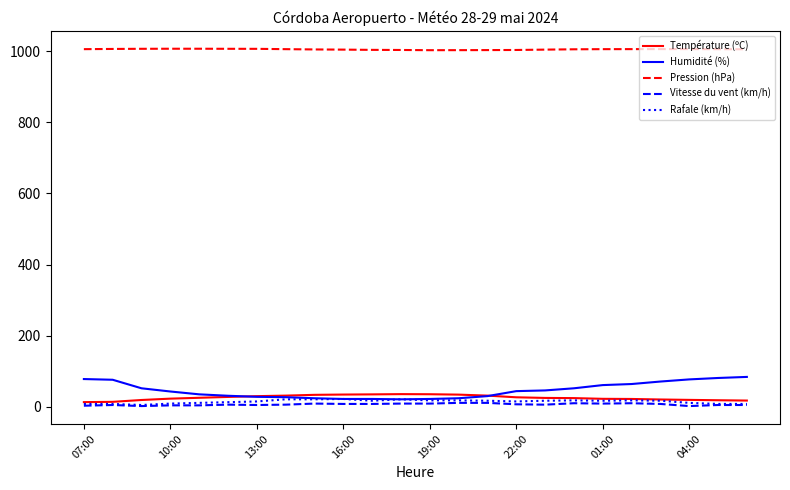

Which series has the largest total across all categories?

Pression (hPa)